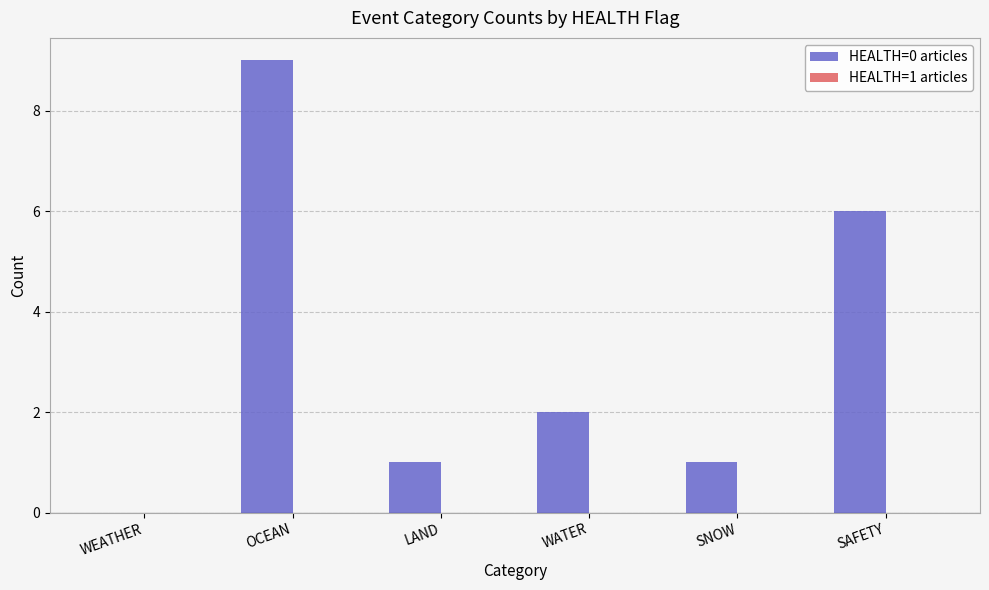

Read the value at SAFETY.

6